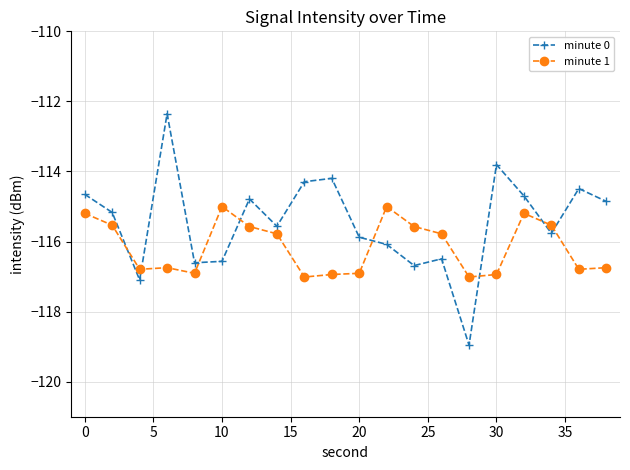

Which series has the widest spread of values?

minute 0